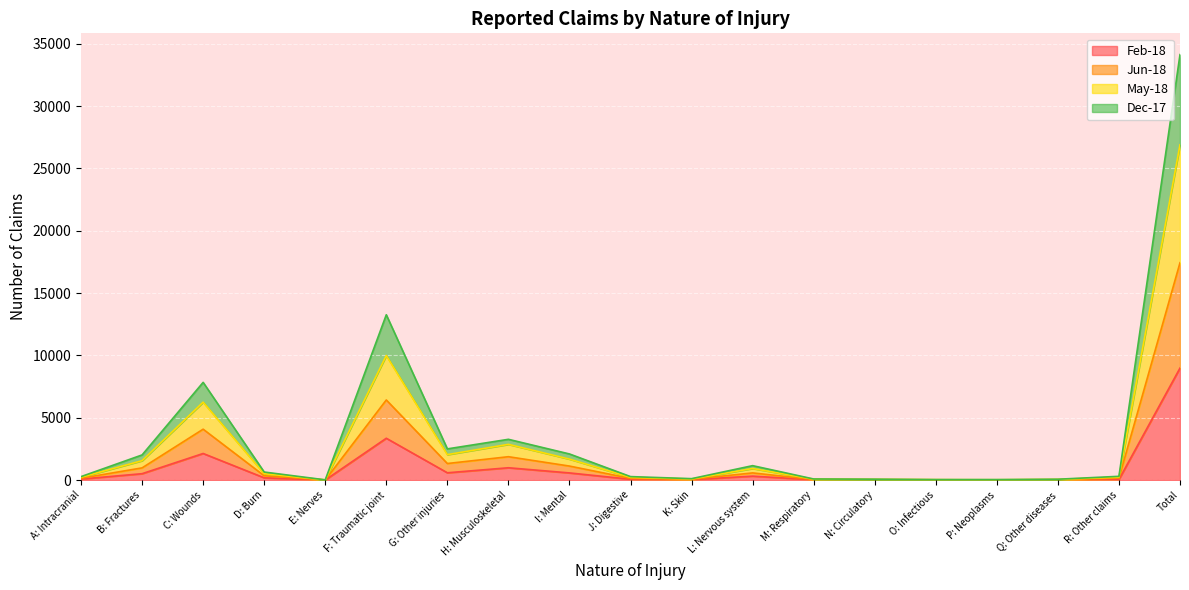

True or false: Dec-17 and Feb-18 cross at least once.

False